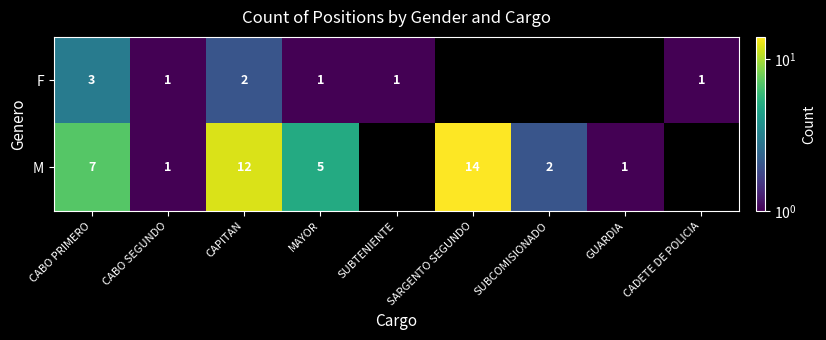

True or false: M has a value of 4 at CABO PRIMERO.

False